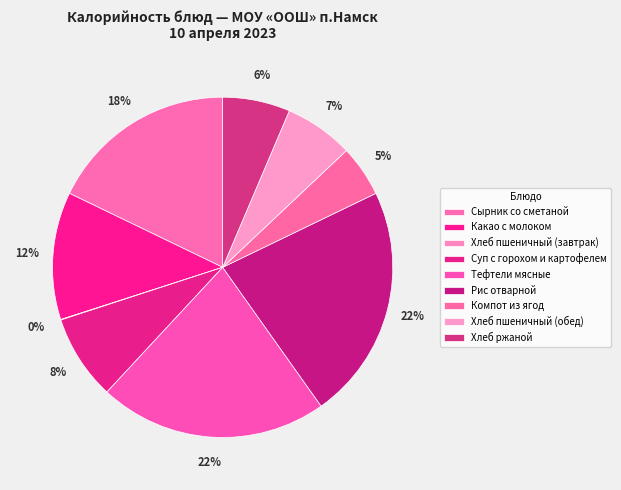

Count the number of slices in the pie.

9